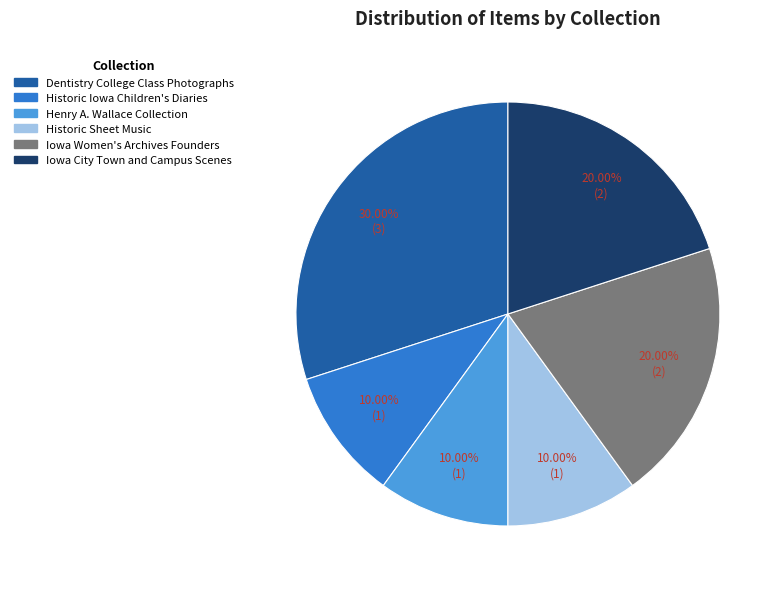

What percentage is the Iowa City Town and Campus Scenes slice, to the nearest percent?

20%